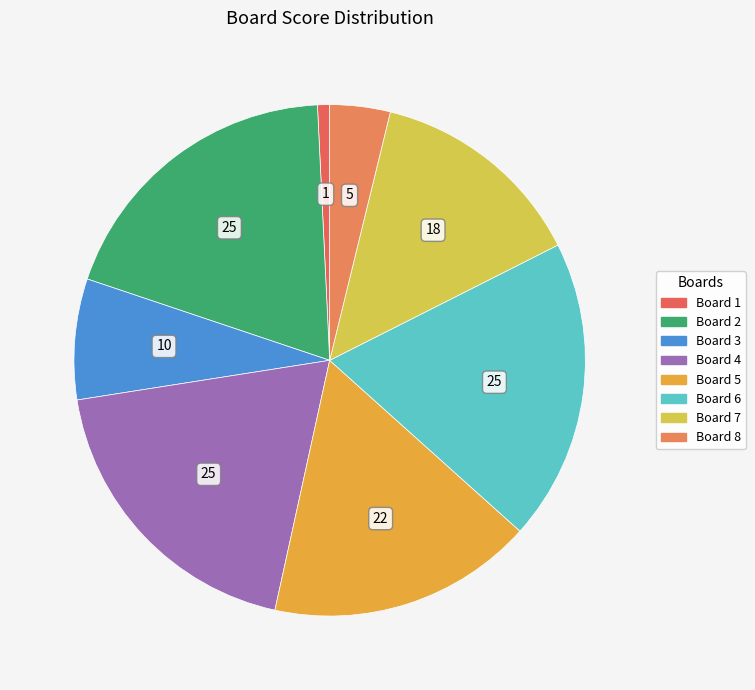

True or false: Board 1 accounts for 1% of the total.

True